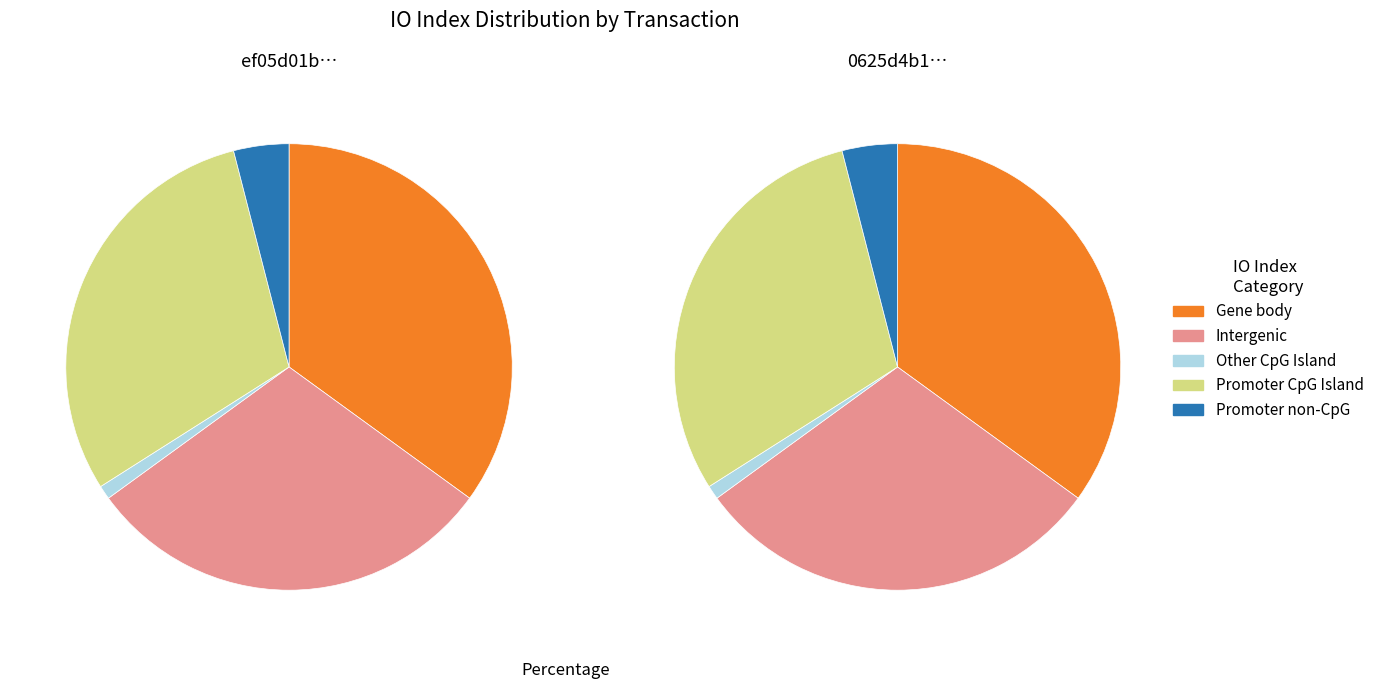

True or false: direction accounts for 13% of the total.

False